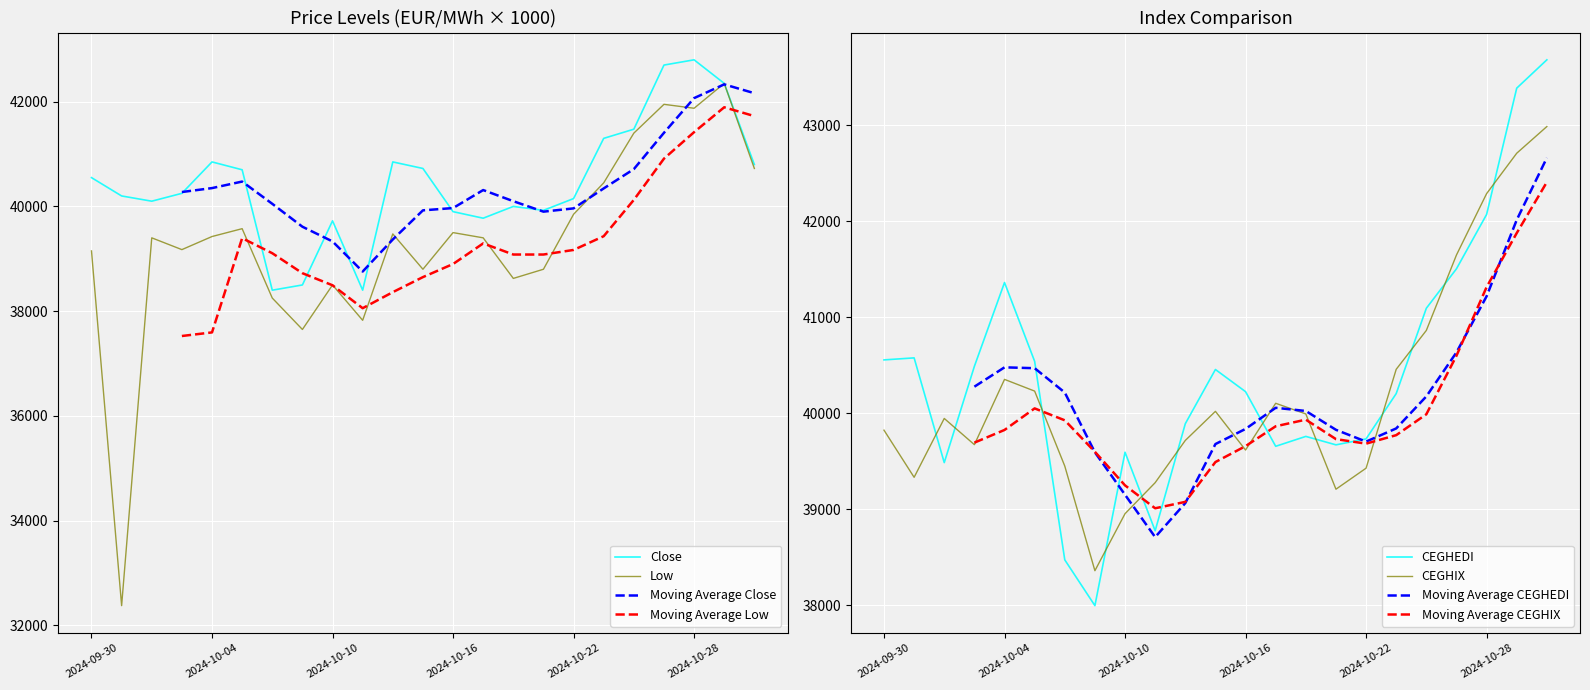

Rank the series at 2024-10-11 from lowest to highest value.

Low, Close, CEGHEDI, CEGHIX